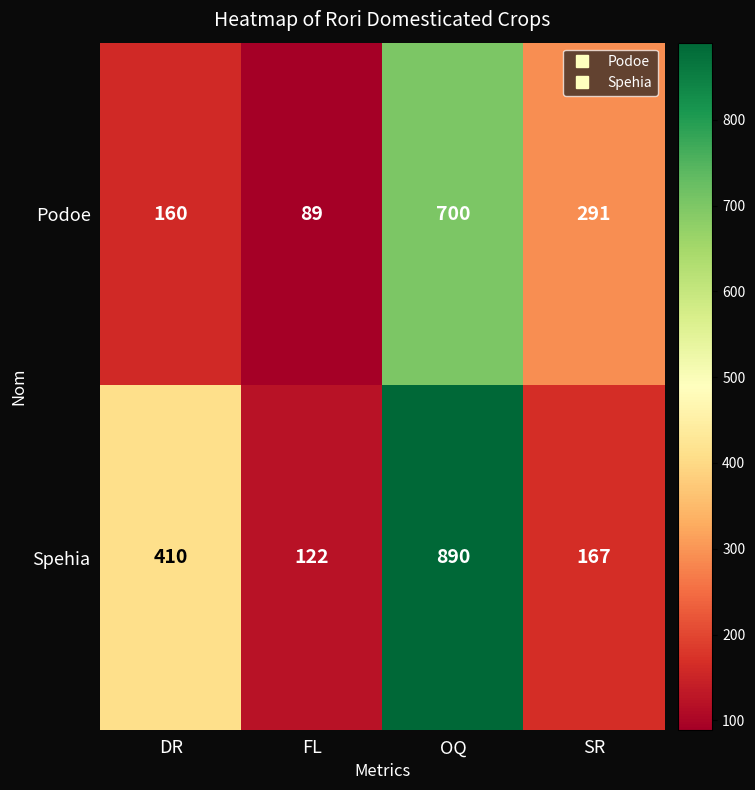

What is the sum of the Spehia values at SR and DR?

577